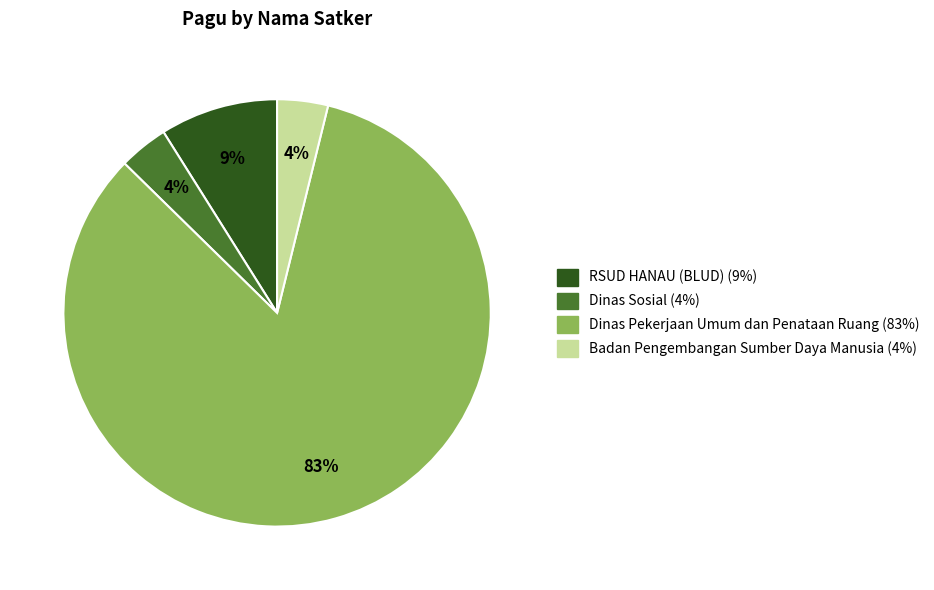

Is the sum of RSUD HANAU (BLUD) and Badan Pengembangan Sumber Daya Manusia greater than half?

No